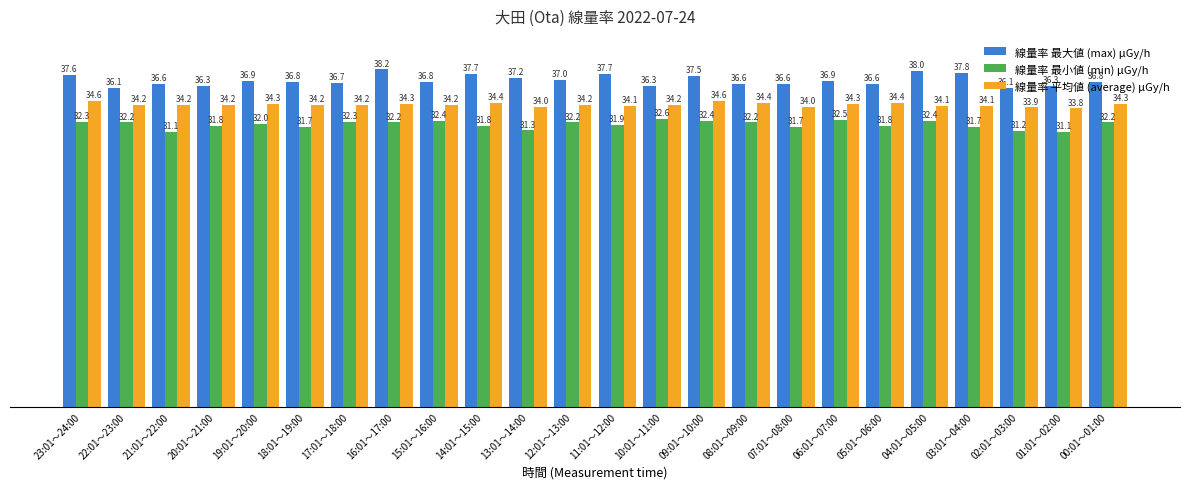

What are all the series names shown in the legend?

線量率 最大値 (max) μGy/h, 線量率 最小値 (min) μGy/h, 線量率 平均値 (average) μGy/h